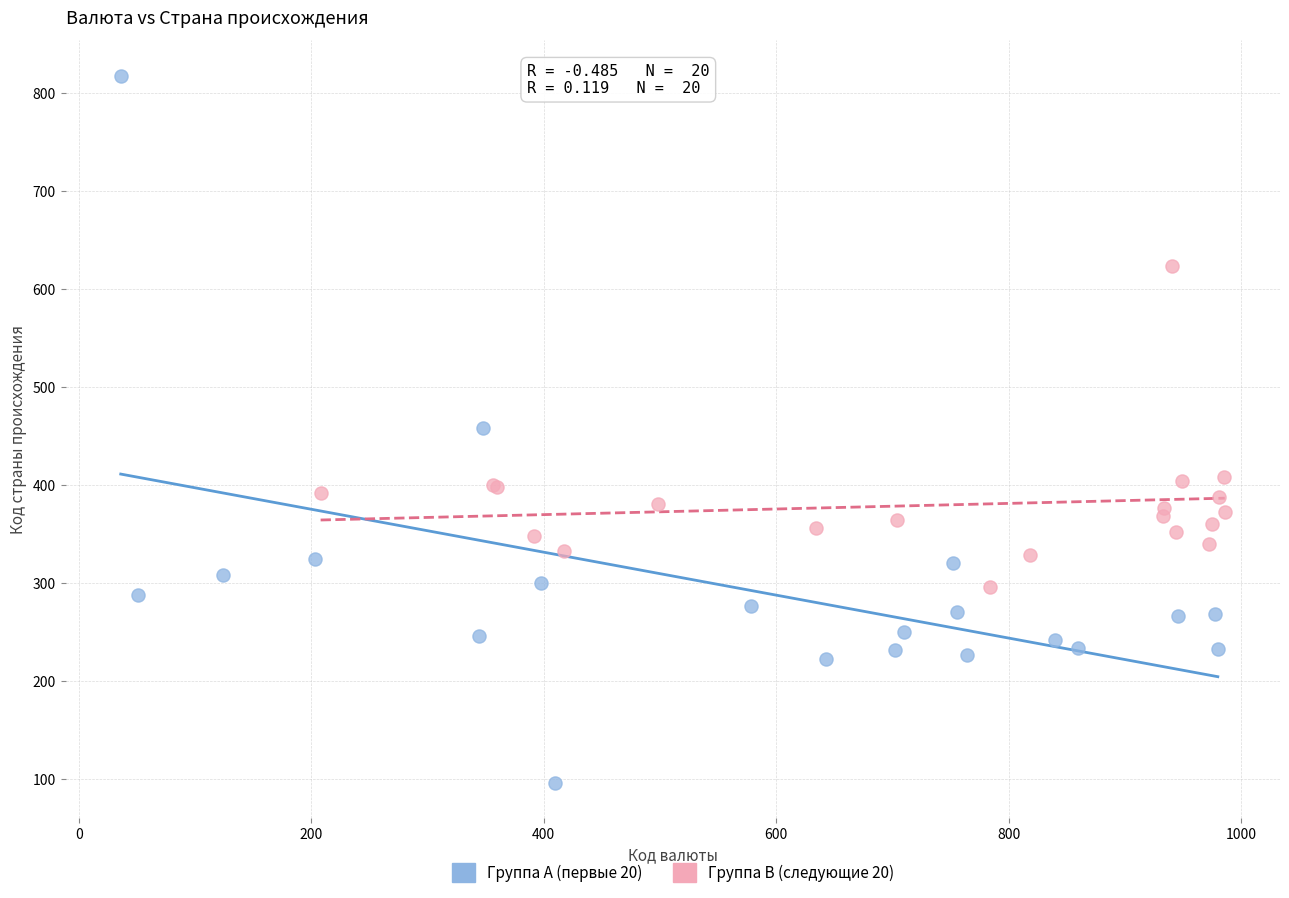

Which series contains the lowest Y value?

Группа A (первые 20)